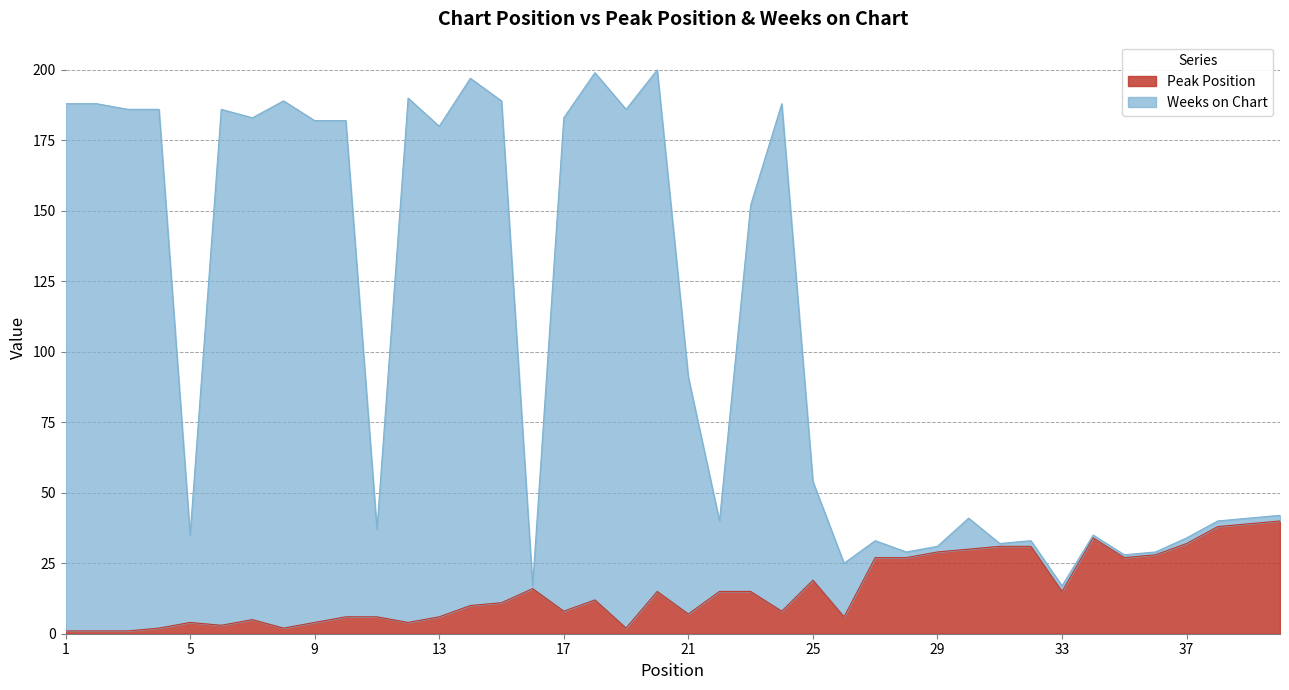

How many distinct data groups are displayed?

2